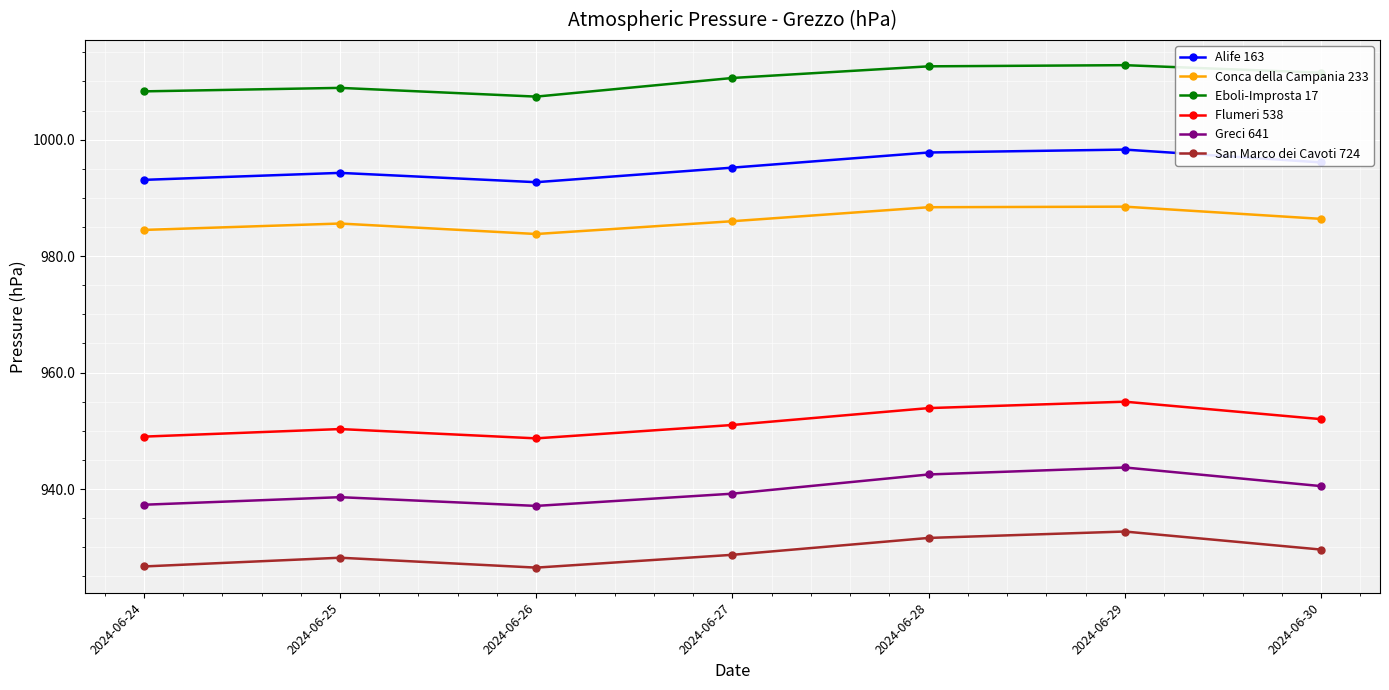

What is the difference between the maximum and minimum values in the San Marco dei Cavoti 724 series?

6.2